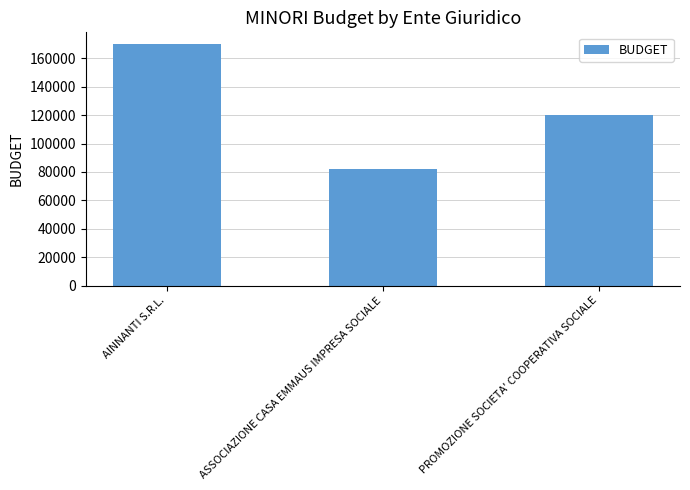

What is the ratio of the value at AINNANTI S.R.L. to the value at ASSOCIAZIONE CASA EMMAUS IMPRESA SOCIALE?

2.1